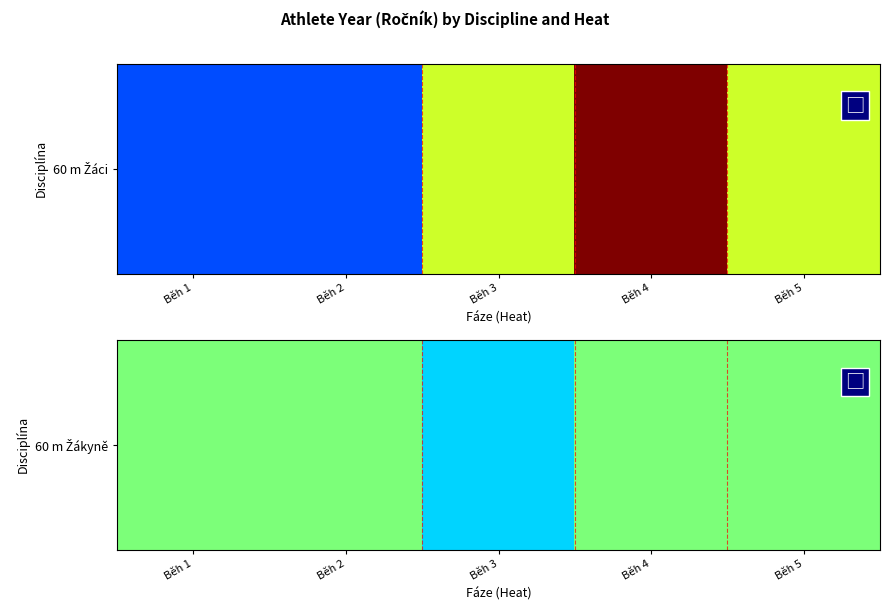

At which category does the chart reach its minimum across all series?

Běh 3